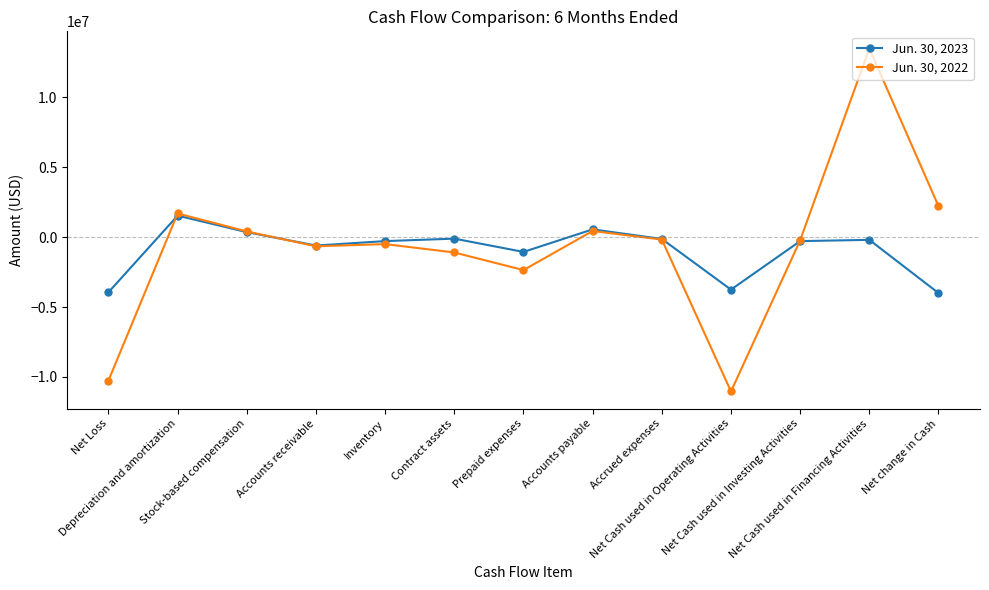

How many data points in Jun. 30, 2023 are above -289557?

6